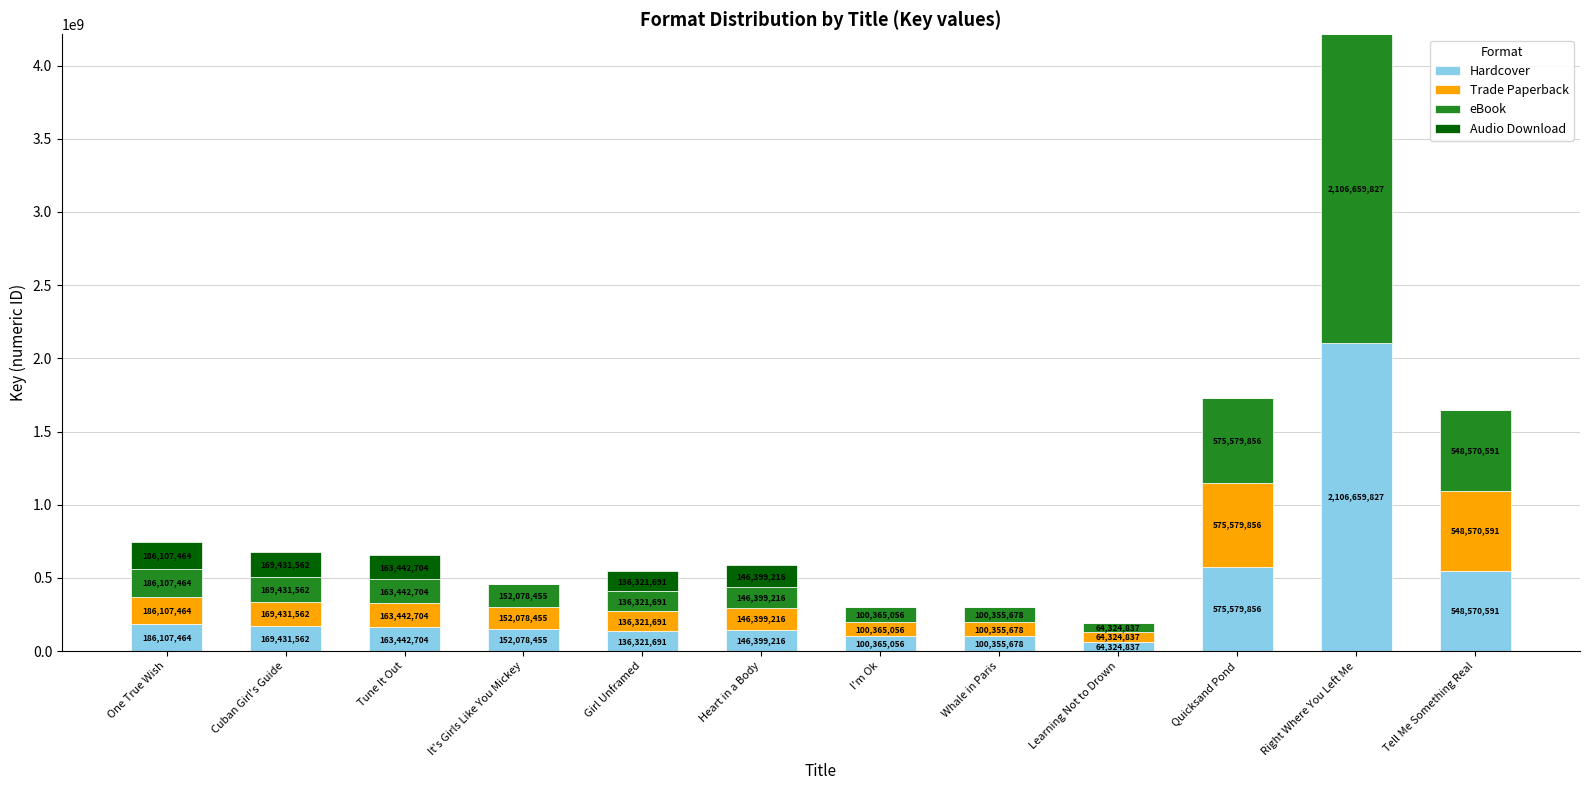

What is the highest value of the Hardcover series?

2106659827